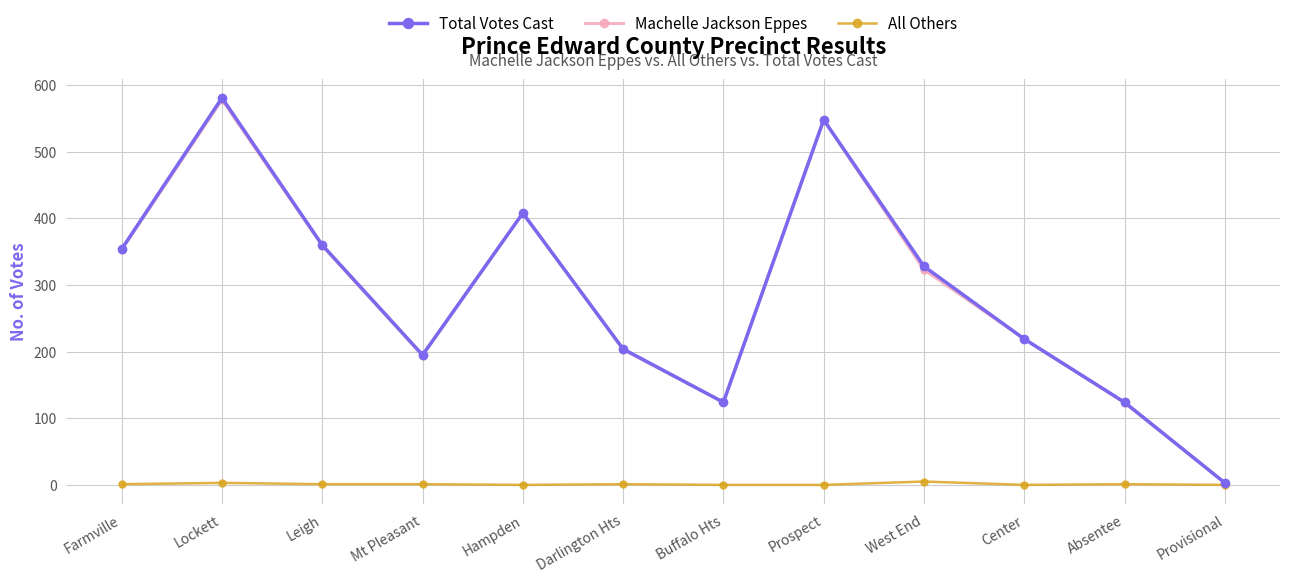

What is the highest value of the Machelle Jackson Eppes series?

578